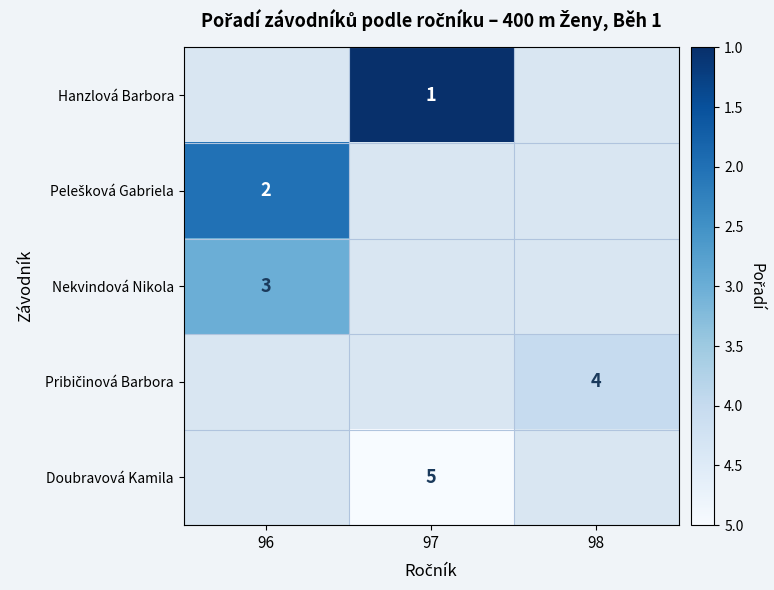

Is it true that Nekvindová Nikola equals 4.8 at 96?

False